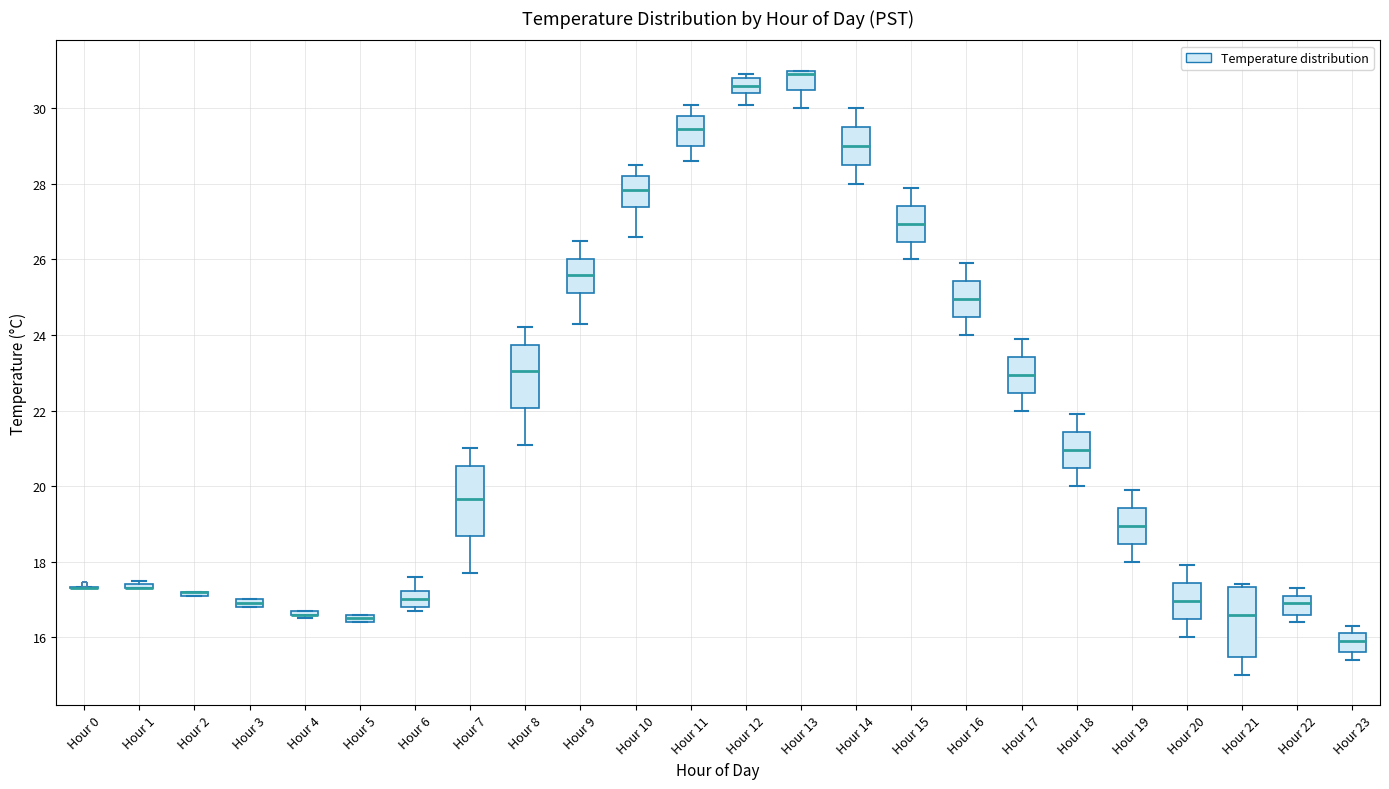

Where is the lower edge of the box for Hour 5 on the y-axis? The values are not printed on the chart, so give them approximately, as read against the axis.

16.4